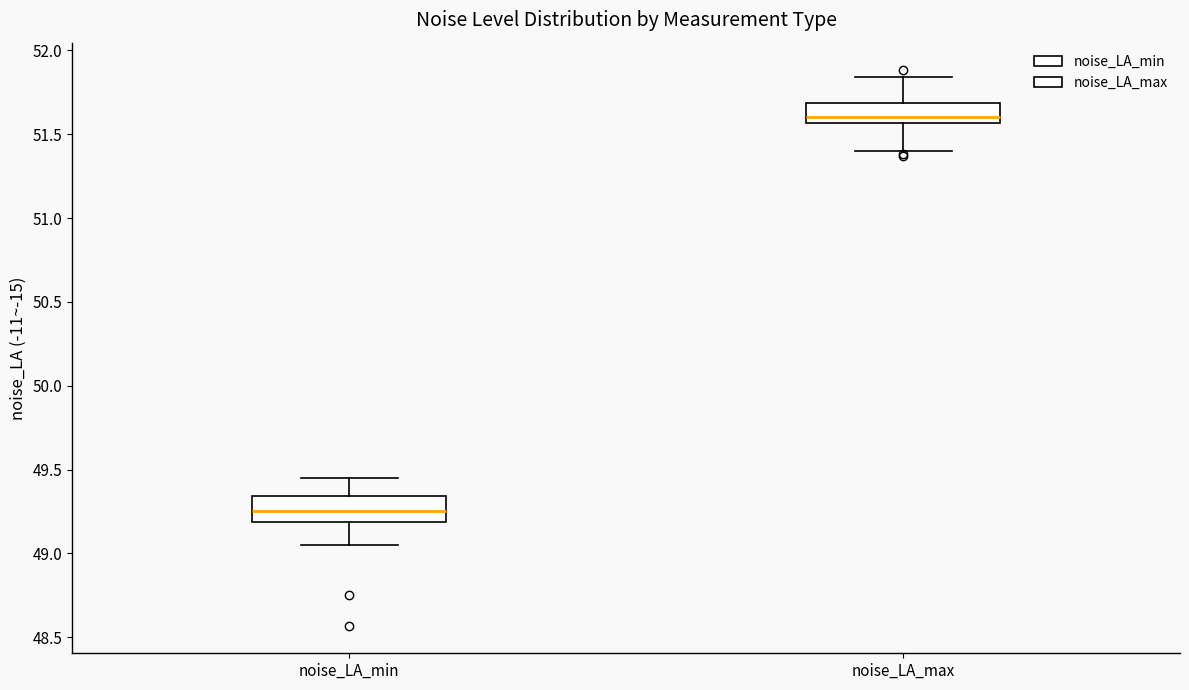

Which box's median line is the lowest?

noise_LA_min